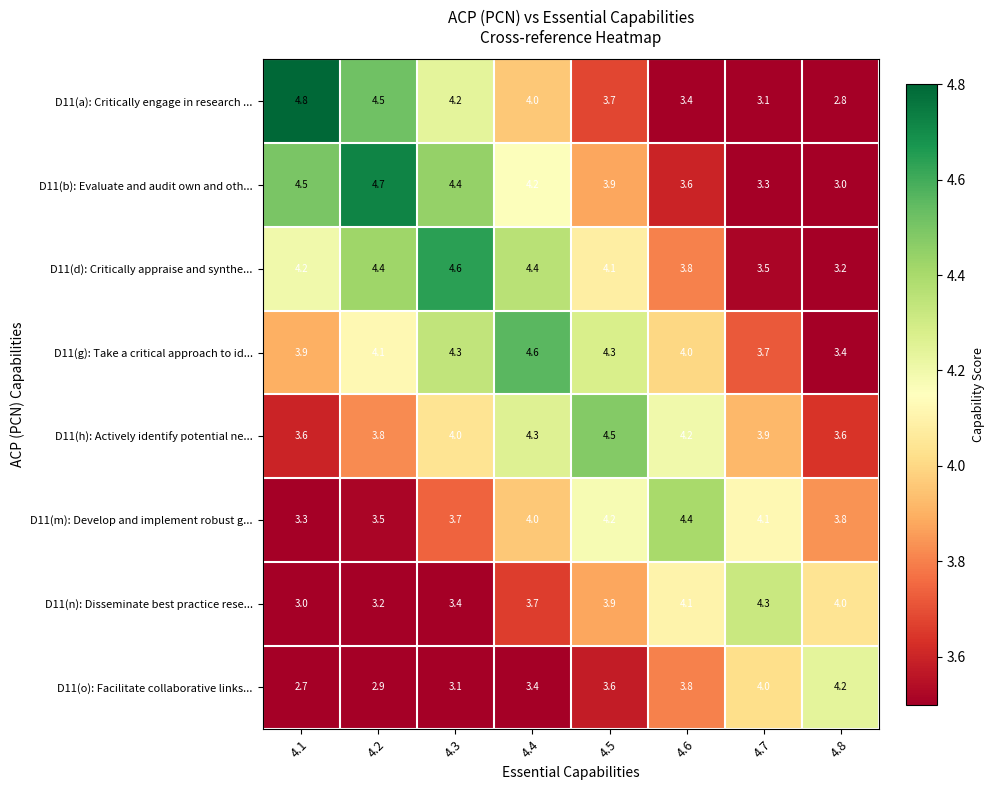

At how many categories does at least one series exceed 3?

8